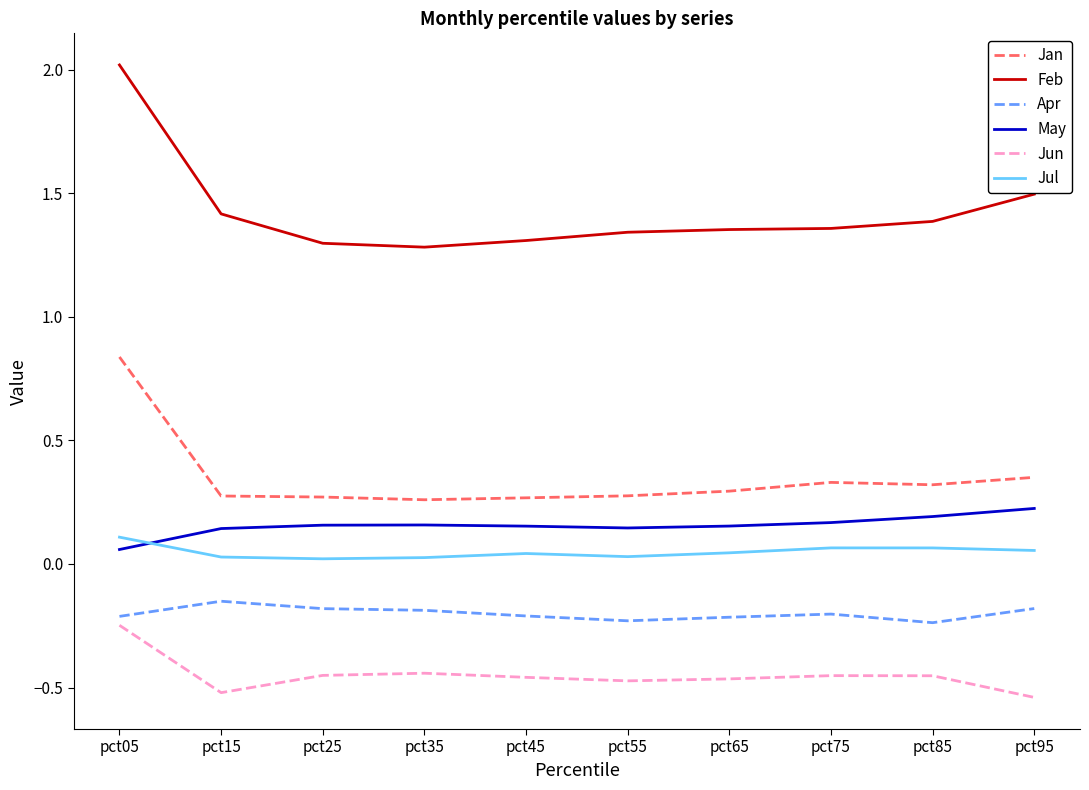

Which category has the highest value across all series?

pct05